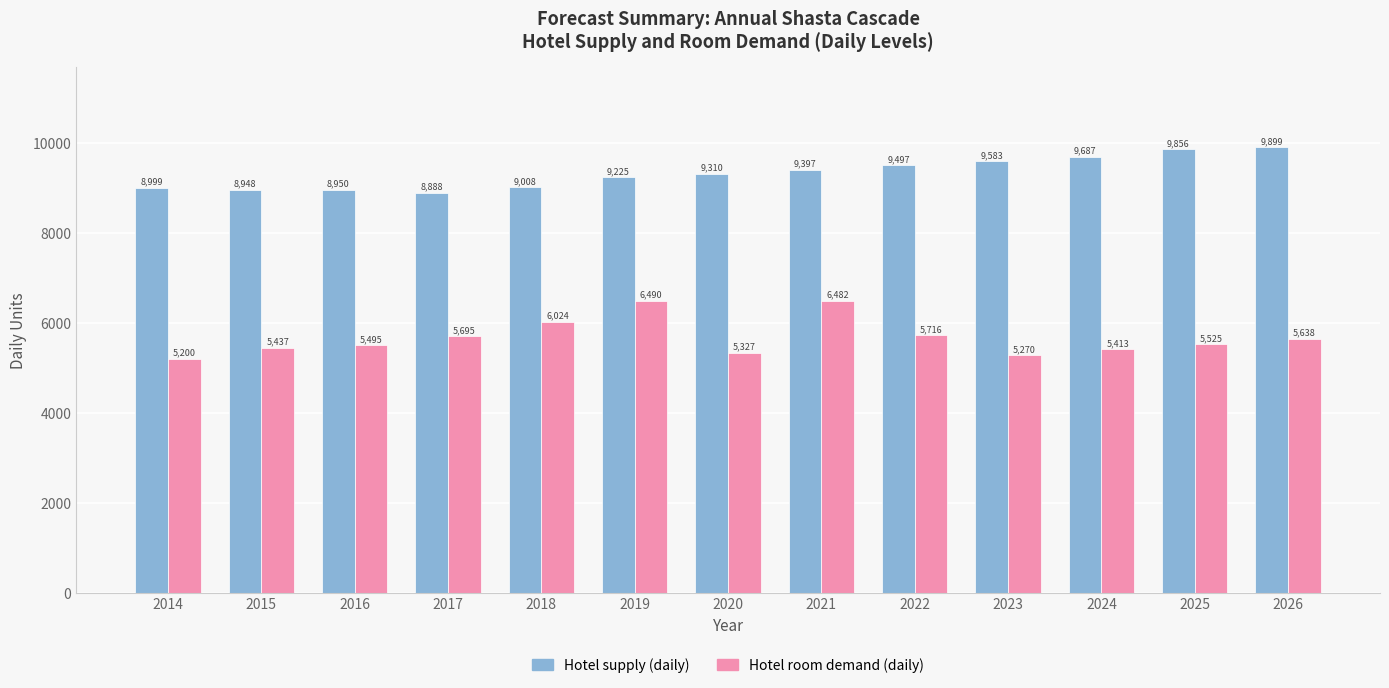

What is the difference between the highest and lowest values at 2015?

3510.1